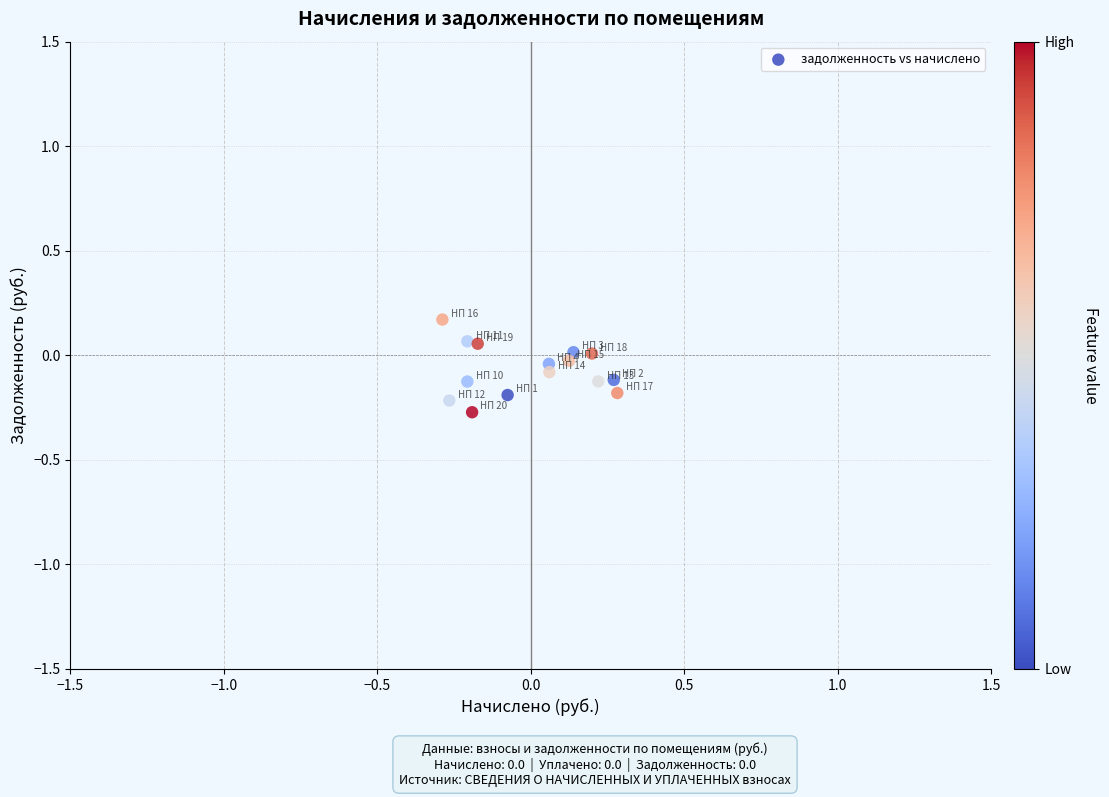

What is the range of X values (max minus min)?

0.6